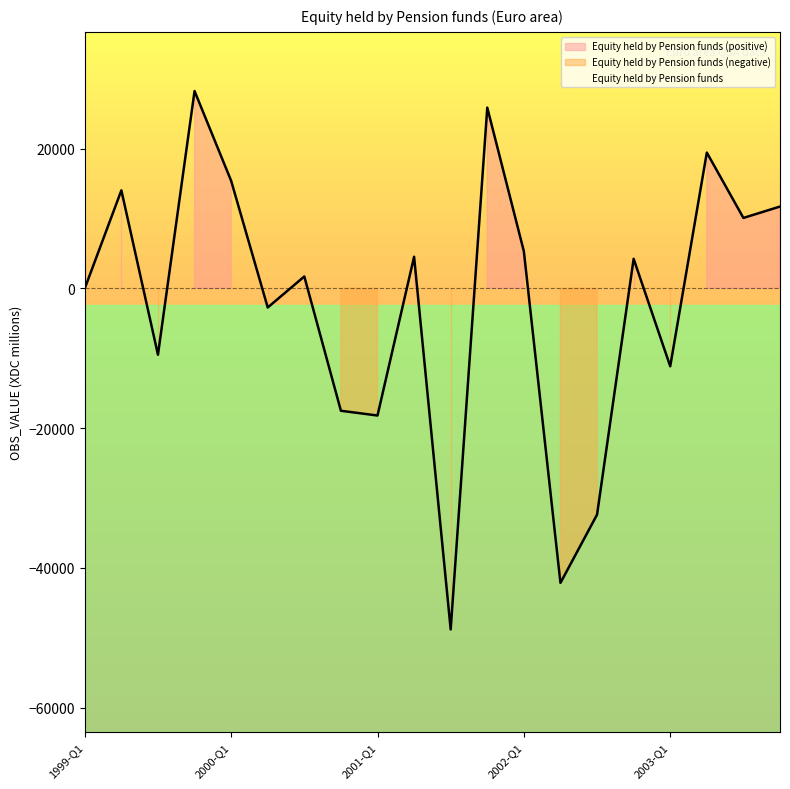

At which category does the data reach its first local peak?

1999-Q2